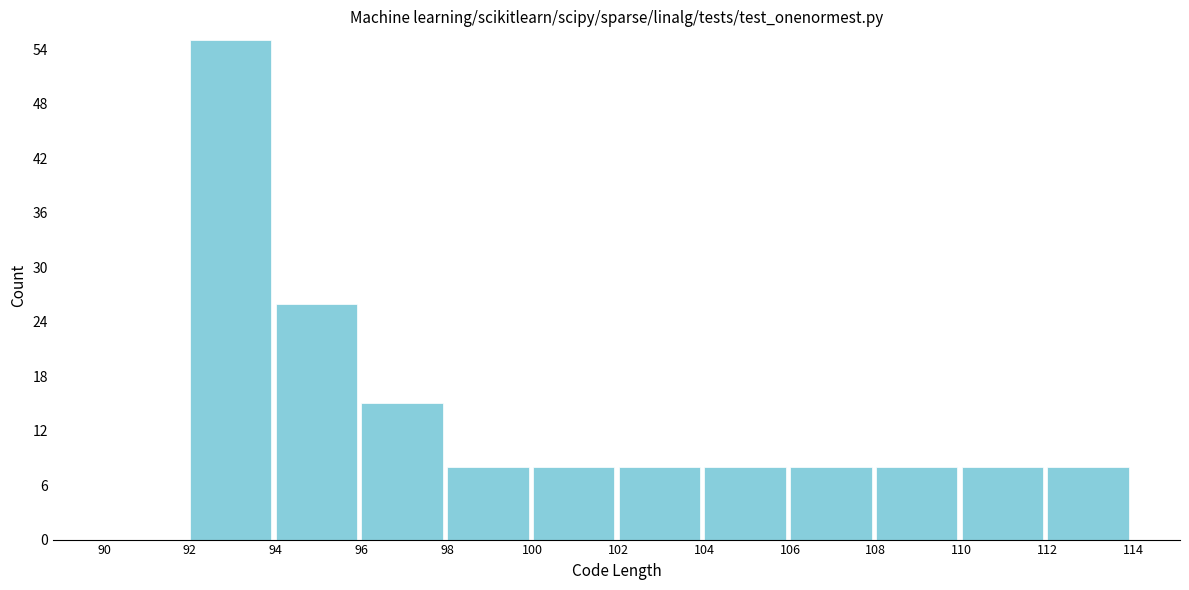

How tall is the bar that spans 100 to 102 on the x-axis? The values are not printed on the chart, so give them approximately, as read against the axis.

8